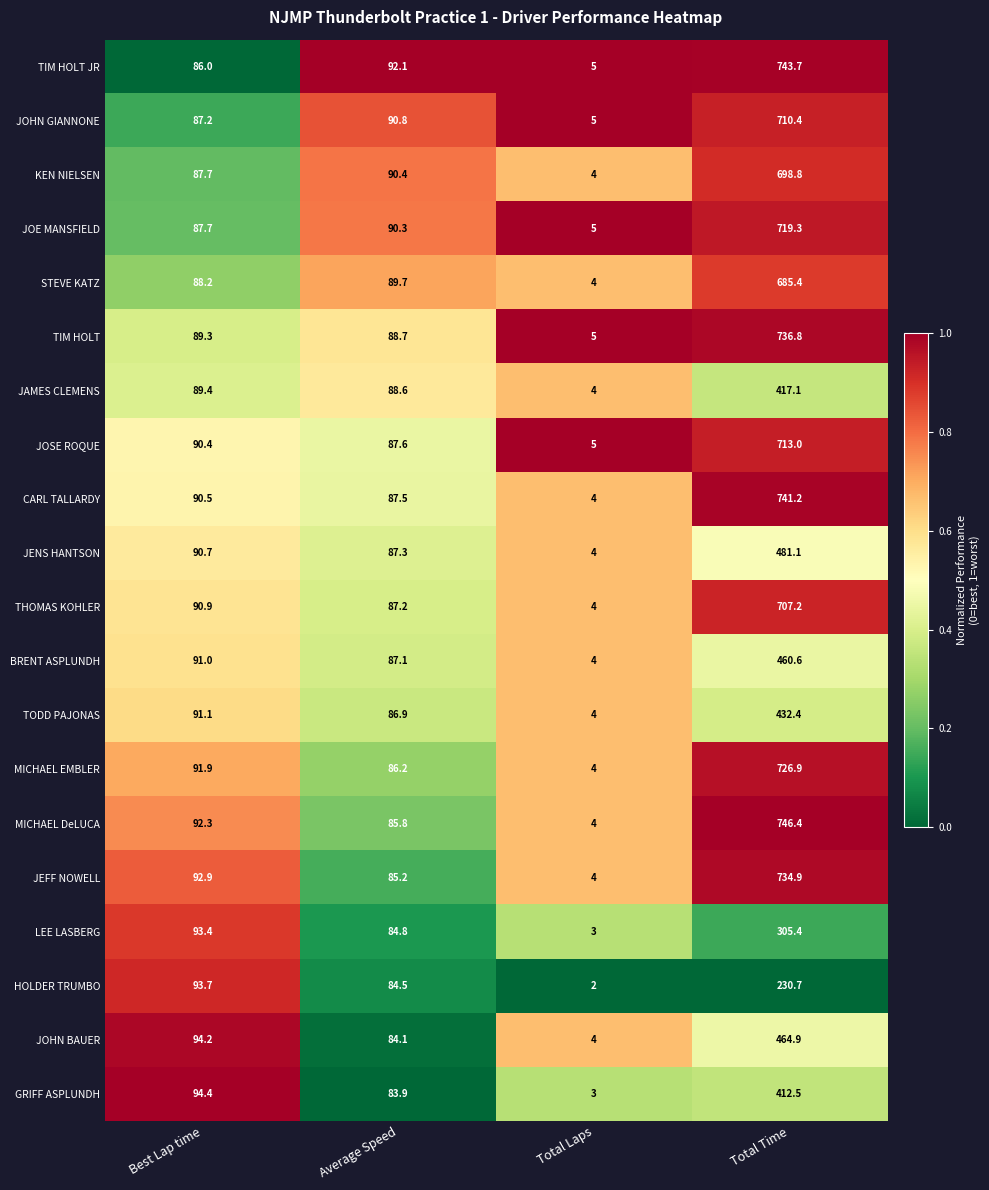

Read the JAMES CLEMENS value at Total Time.

417.1